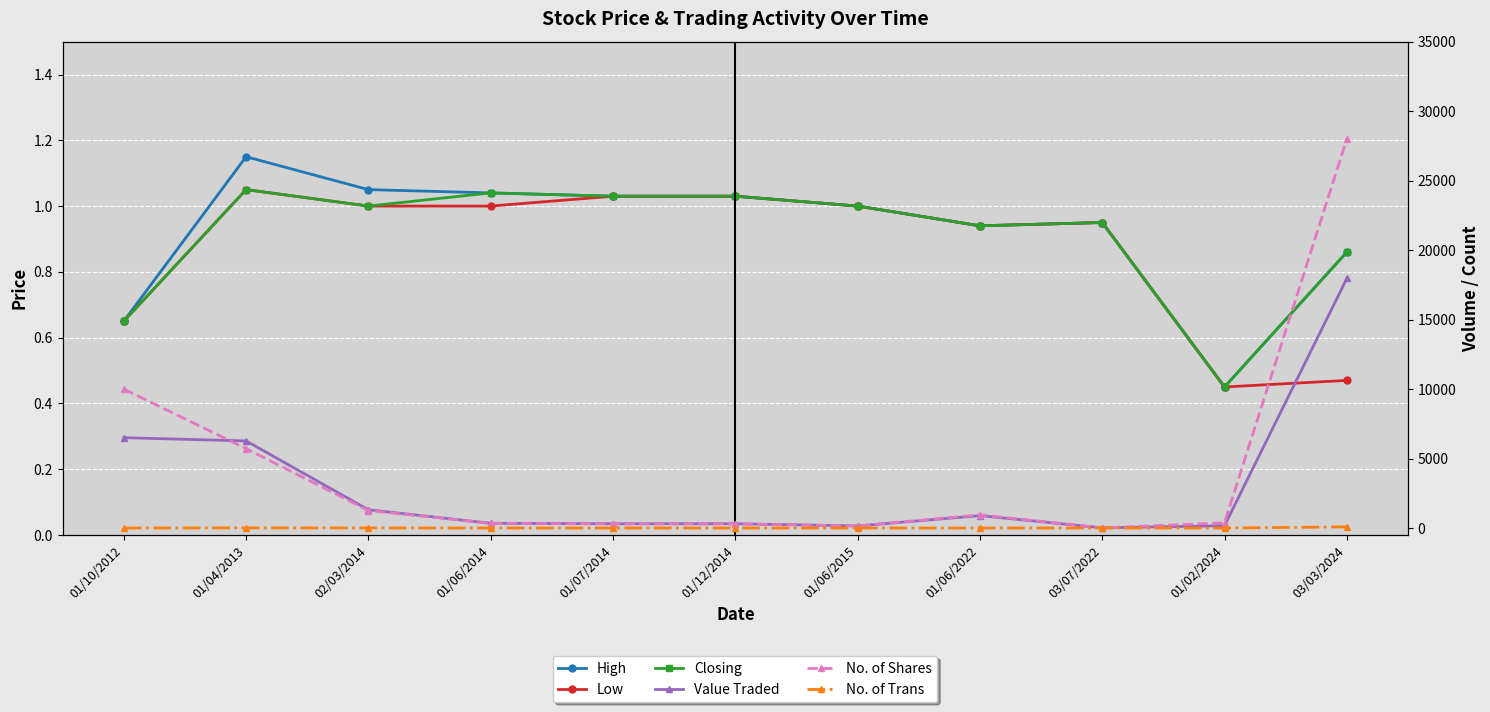

Is the value of Low at 02/03/2014 greater than the value of Value Traded at 01/06/2014?

No